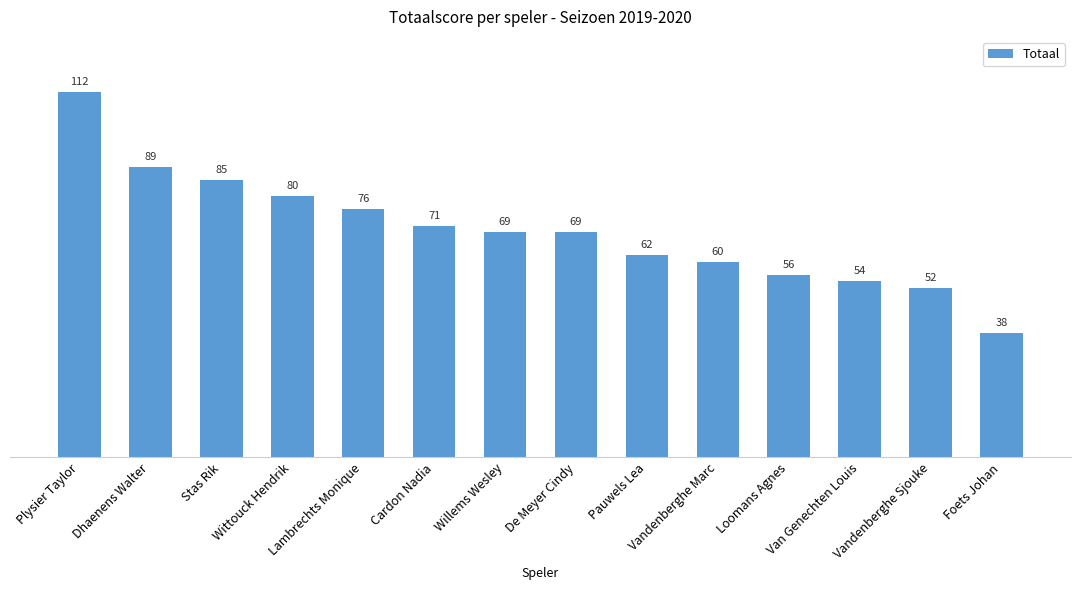

Are the bars horizontal?

No